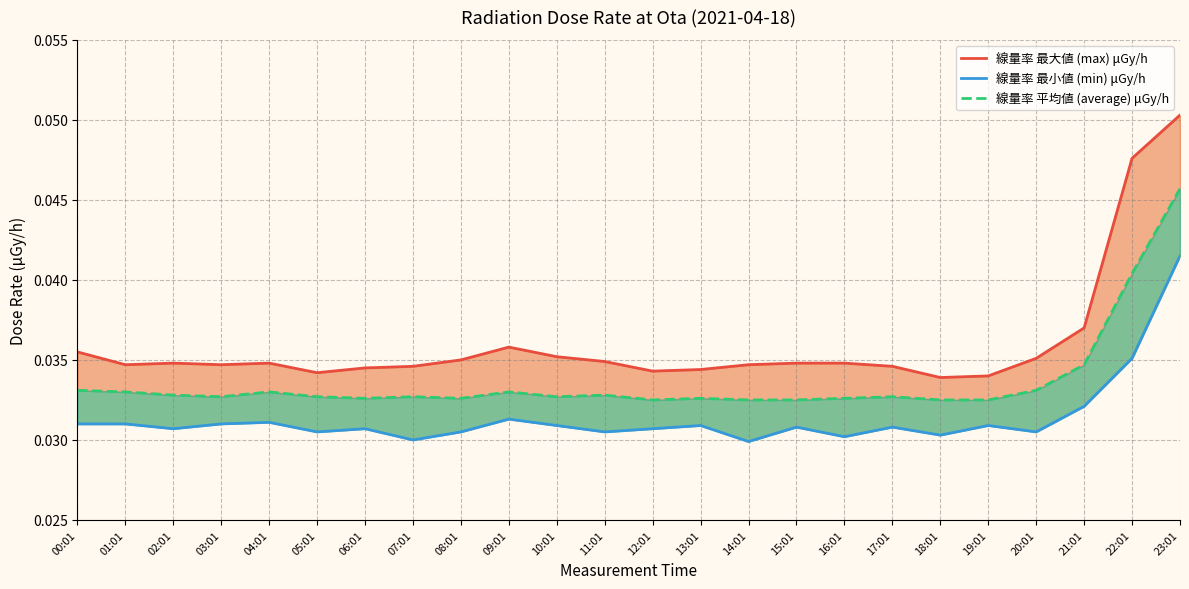

Does the chart have visible grid lines?

Yes